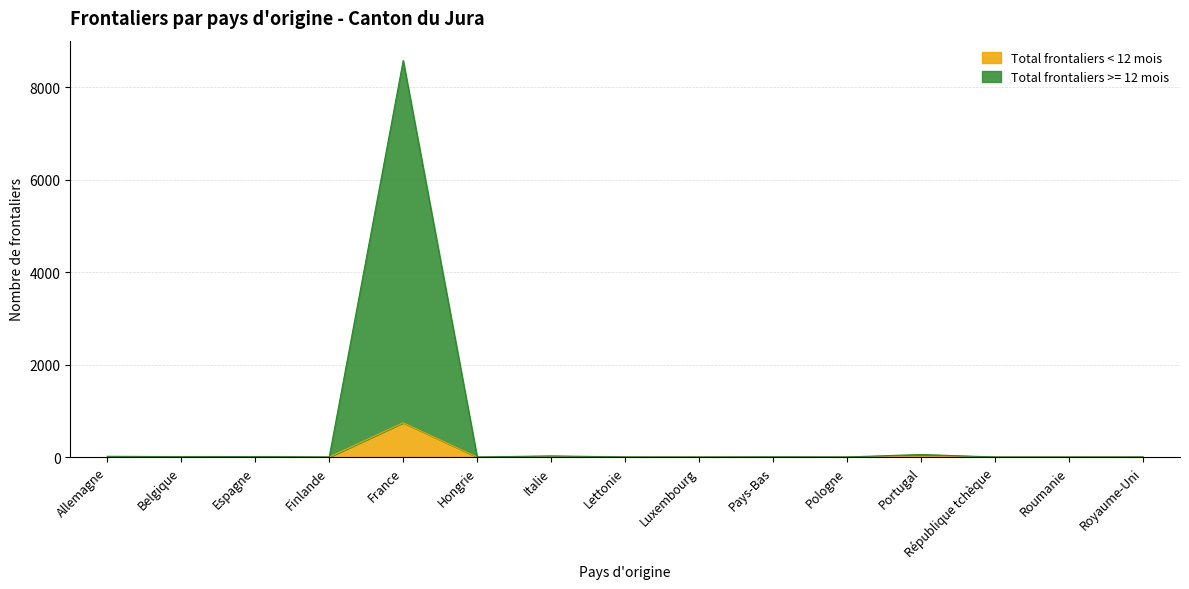

Rank the series at Pologne from highest to lowest value.

Total frontaliers >= 12 mois, Total frontaliers < 12 mois